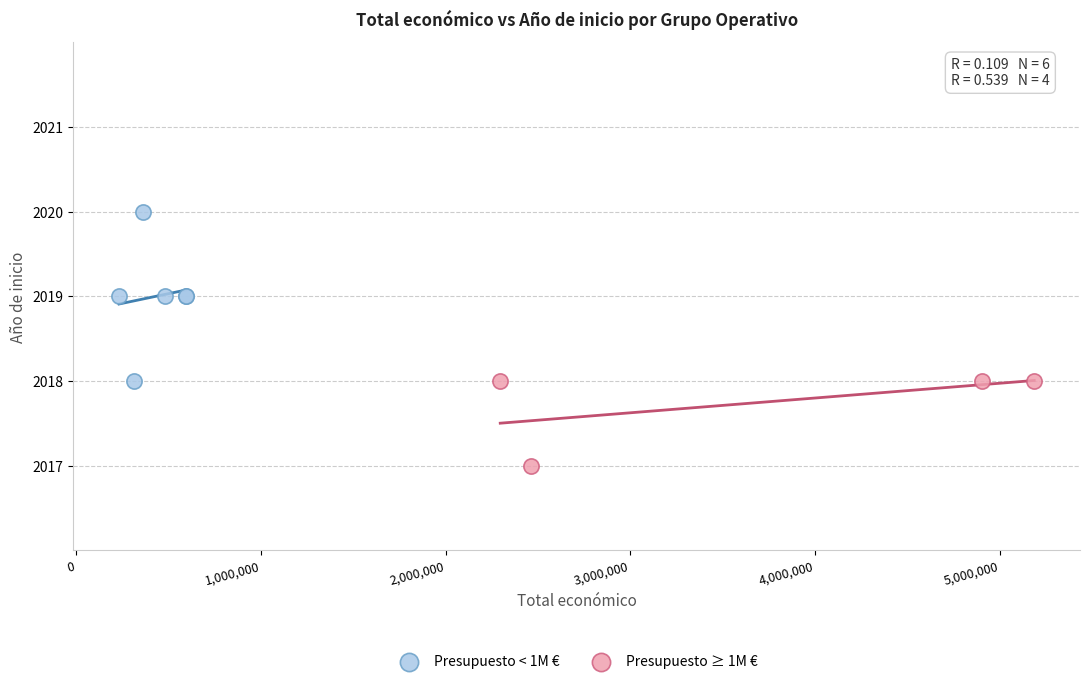

Which series has the largest Y range (max minus min)?

Presupuesto < 1M €